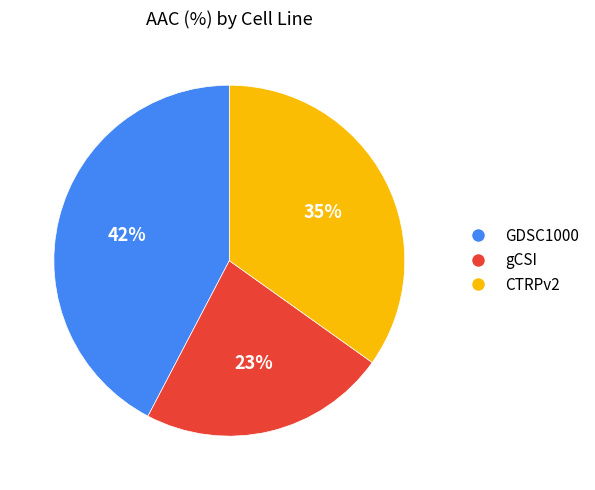

Which category has the smallest portion of the pie?

gCSI